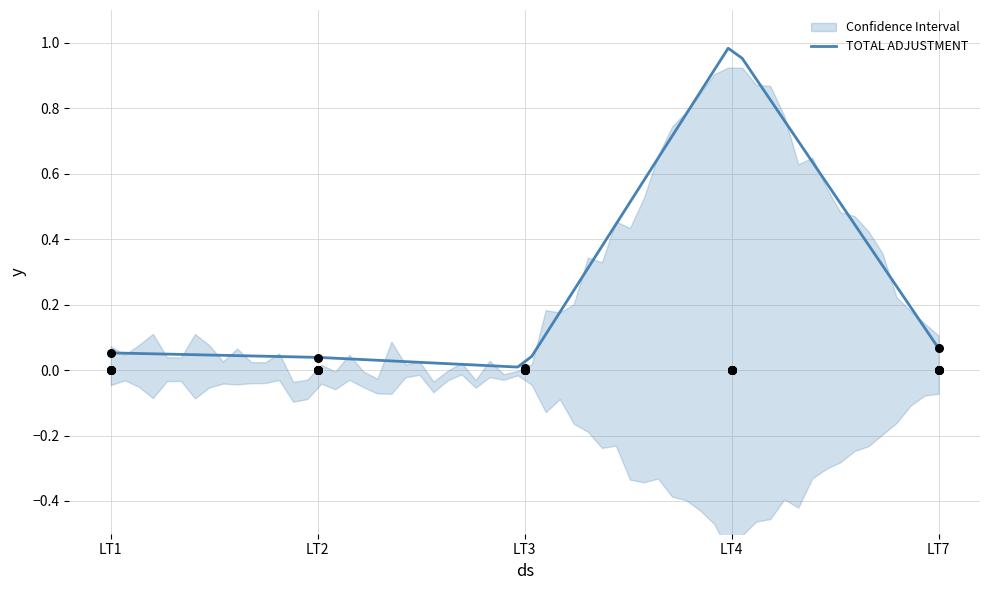

At how many categories does at least one series exceed 0?

4